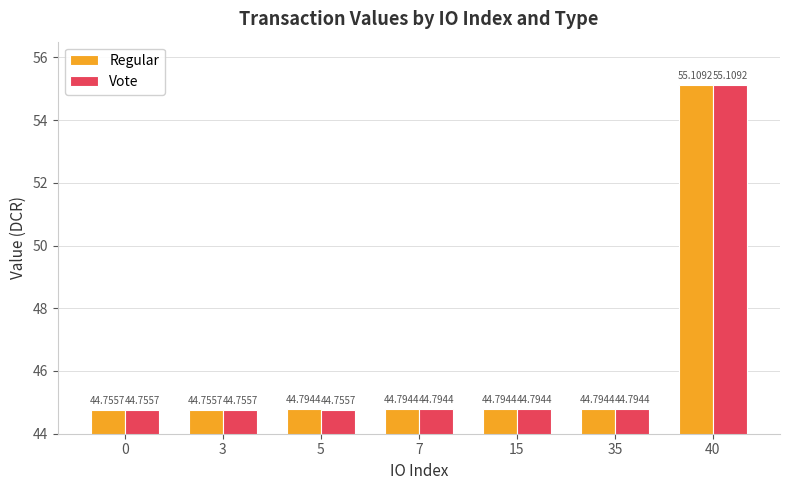

The value of Vote at 5 is 44.8. True or false?

True